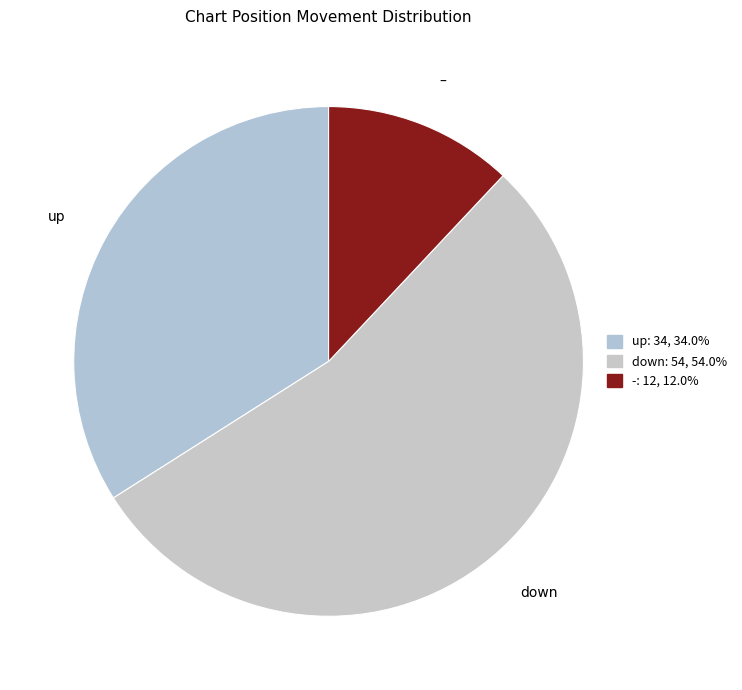

Which slice is the largest?

down